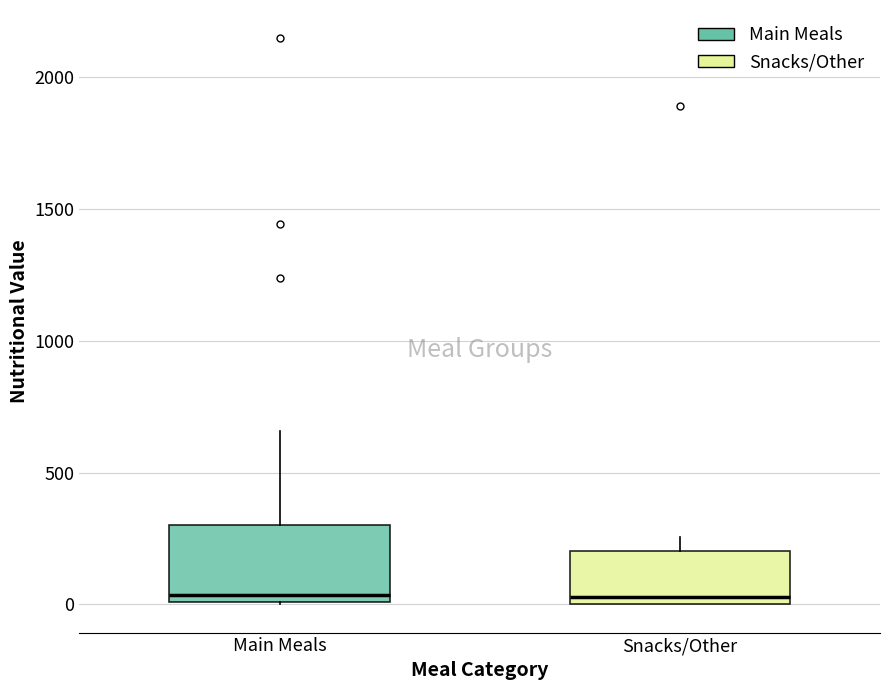

Reading left to right, transcribe this box plot: for each box, give where its median line is, the range the box spans, and where its two whiskers end, as read against the y-axis. The values are not printed on the chart, so give them approximately, as read against the axis.

Main Meals: median 50, box 0 to 300, whiskers 0 to 650
Snacks/Other: median 50, box 0 to 200, whiskers 0 to 250